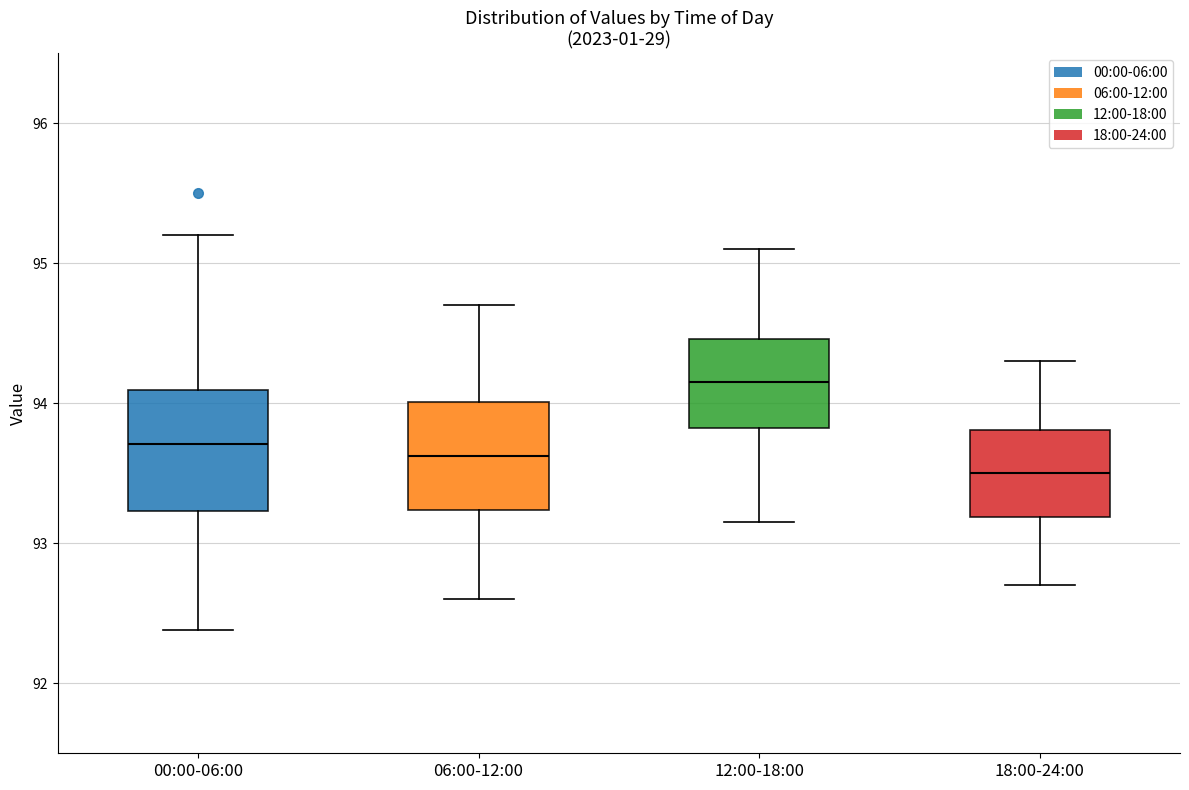

Reading left to right, transcribe this box plot: for each box, give where its median line is, the range the box spans, and where its two whiskers end, as read against the y-axis. The values are not printed on the chart, so give them approximately, as read against the axis.

00:00-06:00: median 93.7, box 93.2 to 94.1, whiskers 92.4 to 95.2
06:00-12:00: median 93.6, box 93.2 to 94.0, whiskers 92.6 to 94.7
12:00-18:00: median 94.2, box 93.8 to 94.5, whiskers 93.2 to 95.1
18:00-24:00: median 93.5, box 93.2 to 93.8, whiskers 92.7 to 94.3